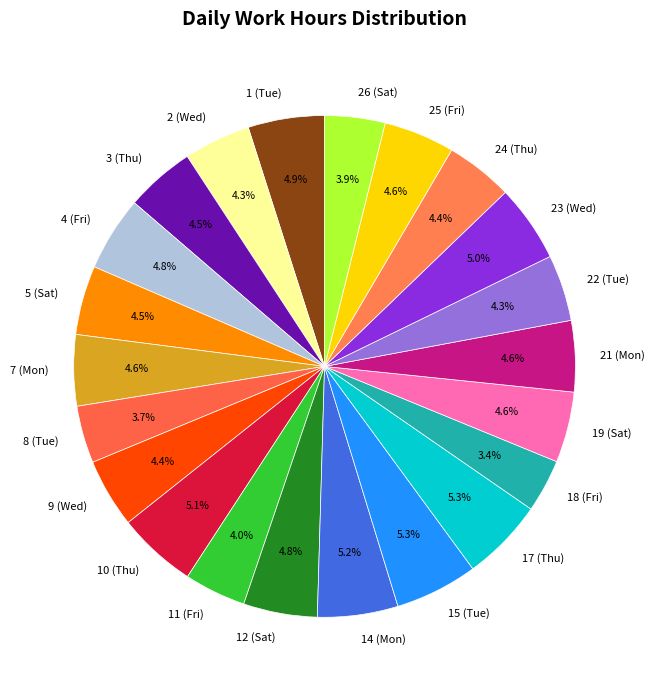

What percentage is NOT represented by 21 (Mon)?

95.4%